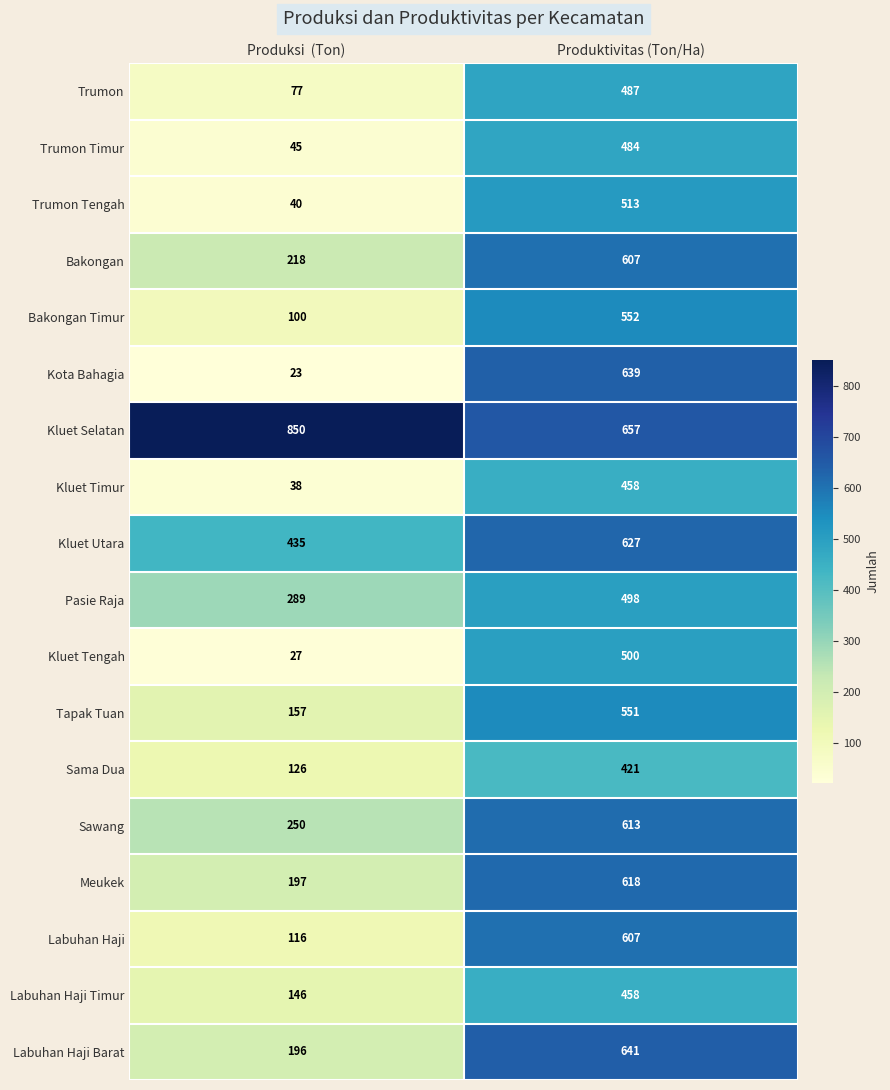

The value of Pasie Raja at Produktivitas (Ton/Ha) is 498. True or false?

True